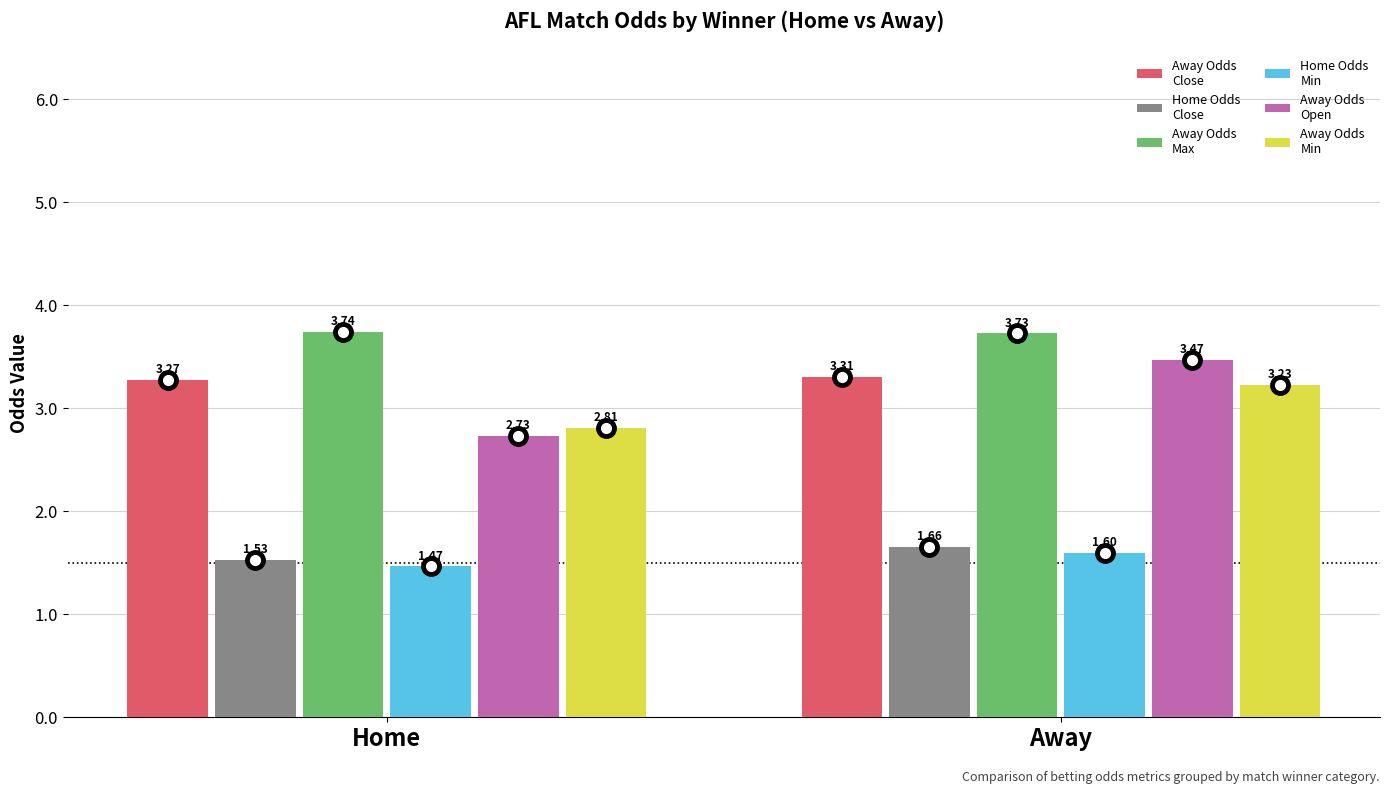

What is the spread (max minus min) of values at Home?

2.3